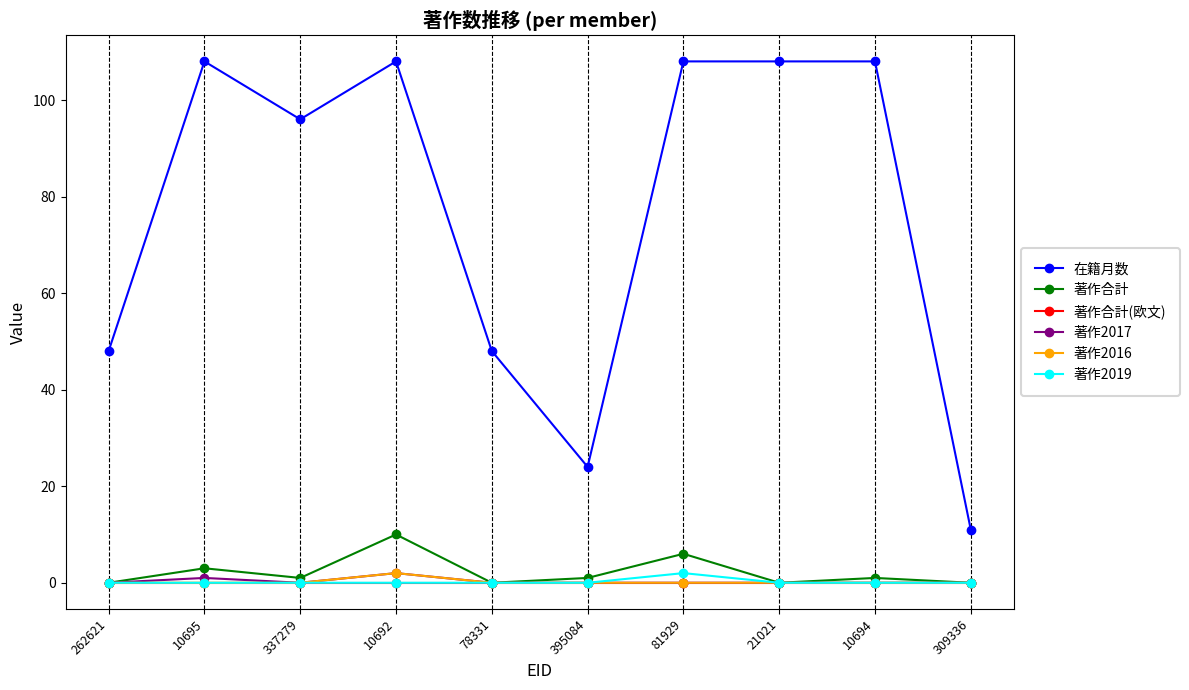

How many categories are shown in the chart?

10